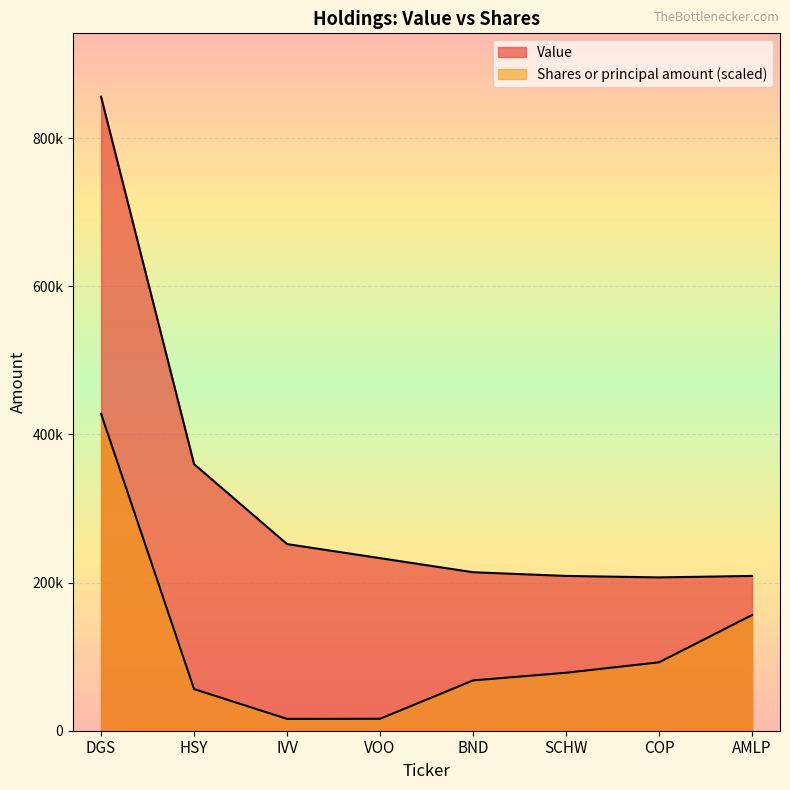

Is it true that Shares or principal amount equals 41894.4 at AMLP?

False